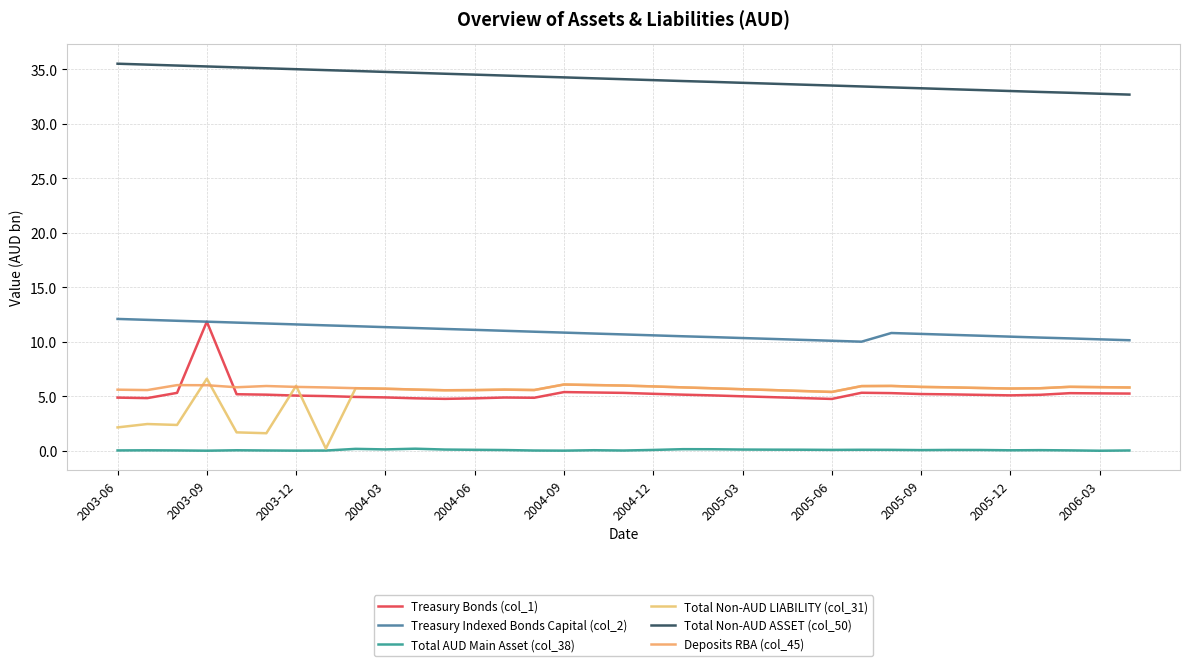

Which series has the widest spread of values?

Treasury Bonds (col_1)